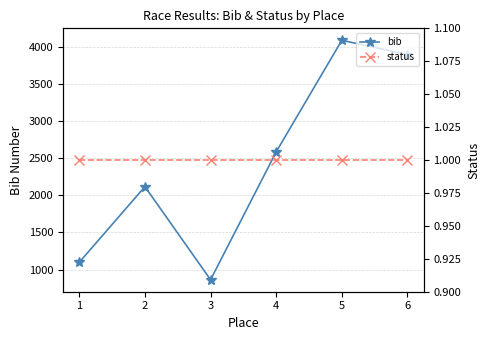

Rank the series at 3 from highest to lowest value.

bib, status